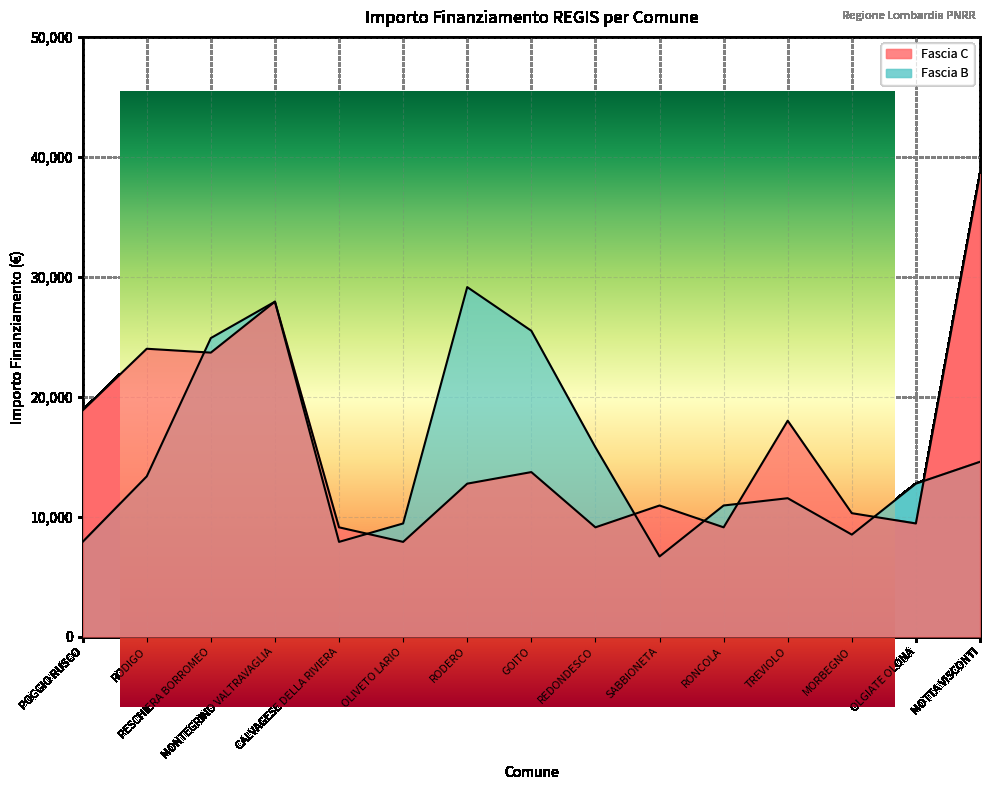

Is it true that Fascia C equals 18854 at POGGIO RUSCO?

True